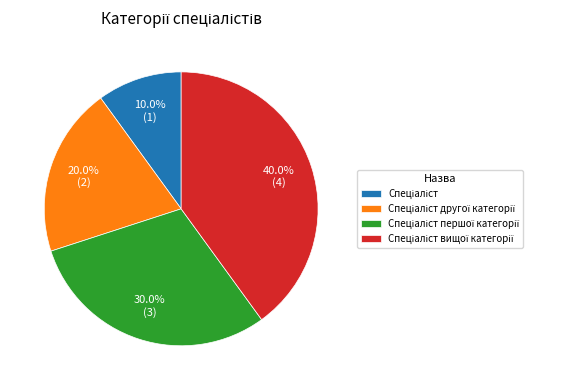

Is there any slice that represents more than half of the pie?

No